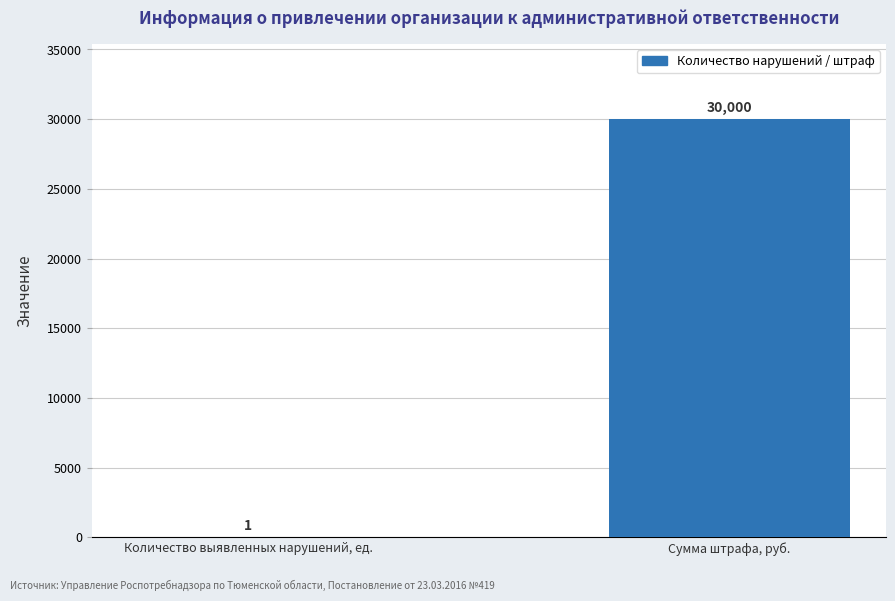

At which label is the value closest to 15000?

Количество выявленных нарушений, ед.